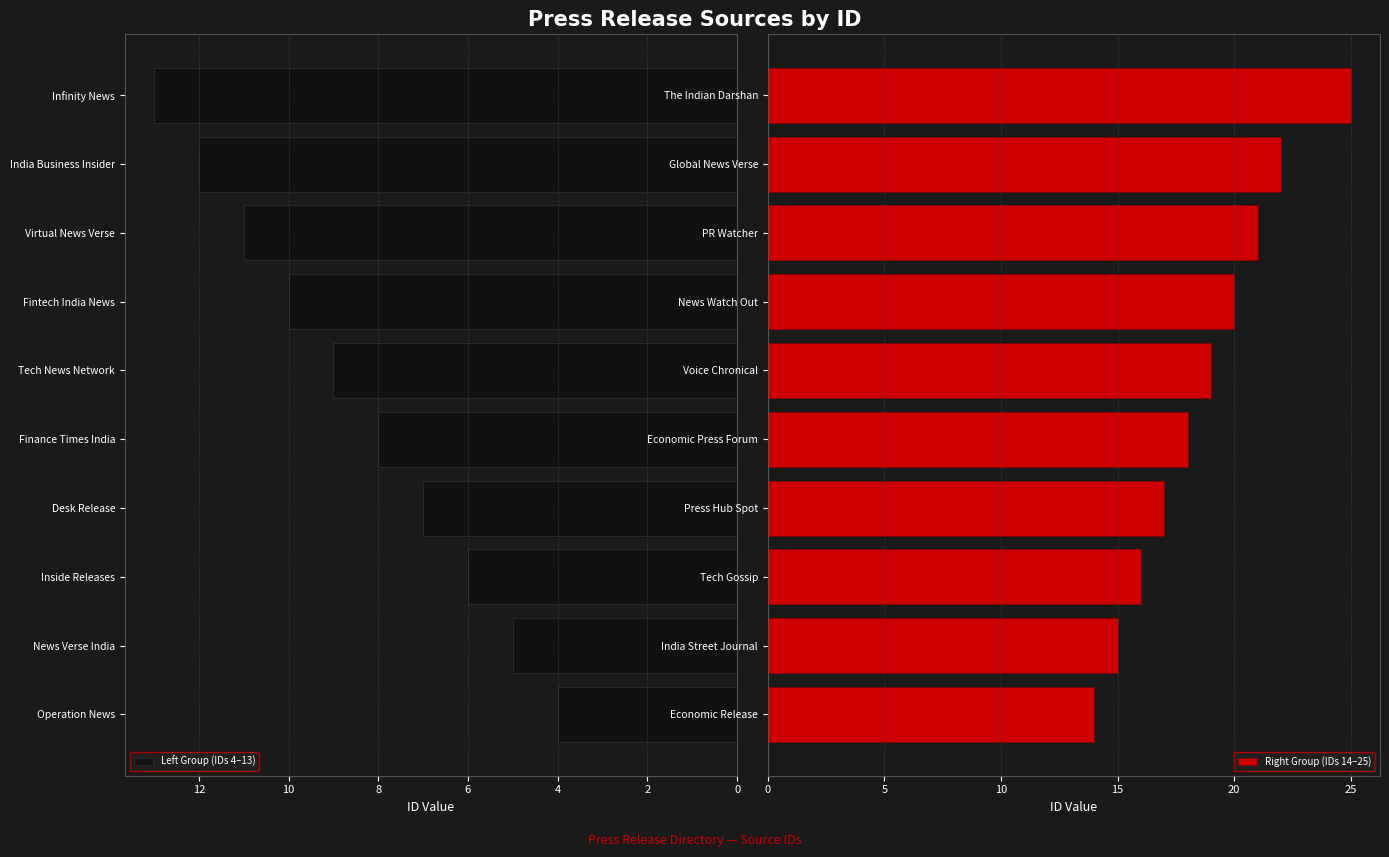

How many values in the Left Group (IDs 4–13) series are below 9?

5